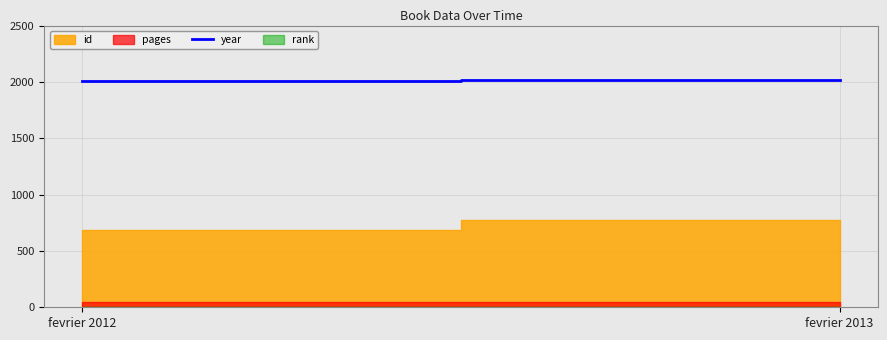

Which has a higher value, fevrier 2012 or fevrier 2013?

fevrier 2013